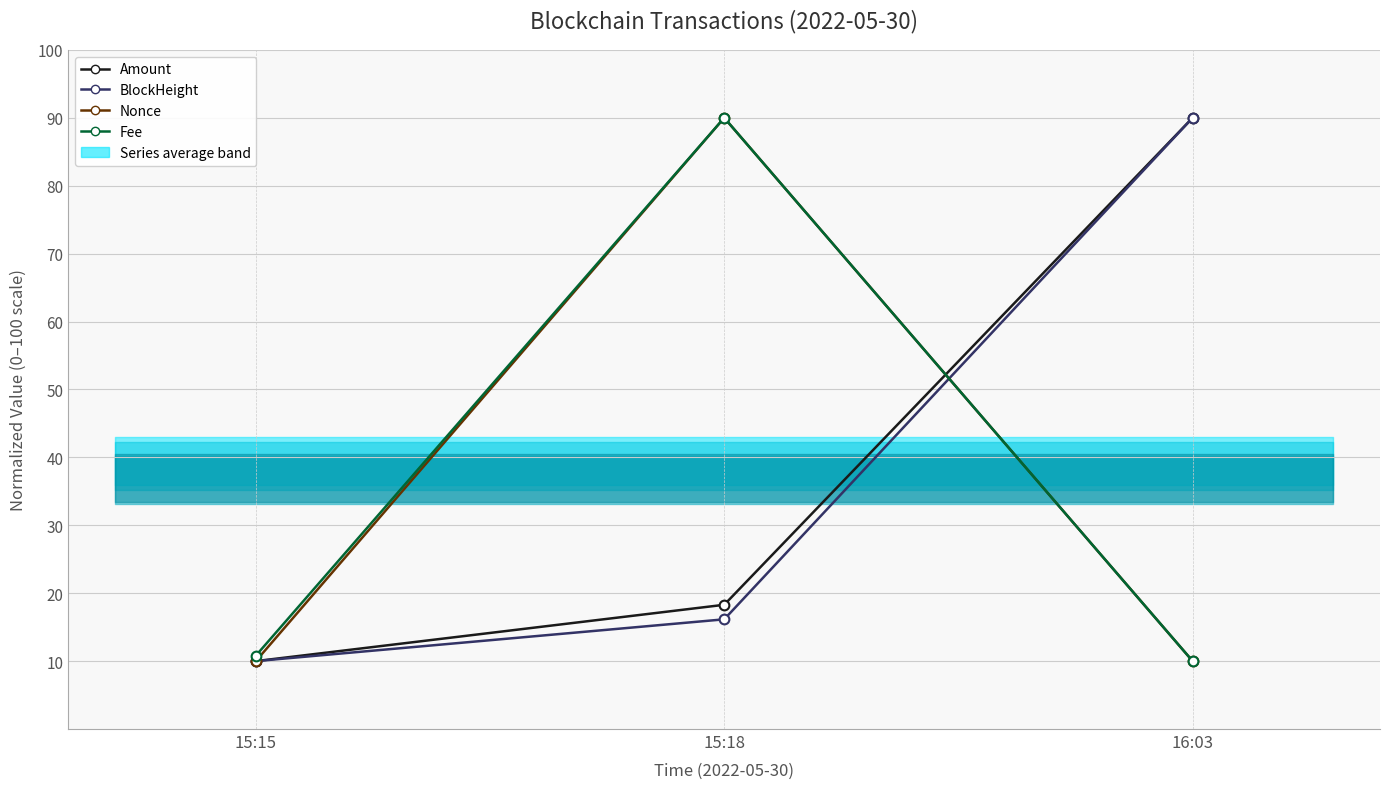

What is the sum of the Amount values at 15:15 and 16:03?

100.0